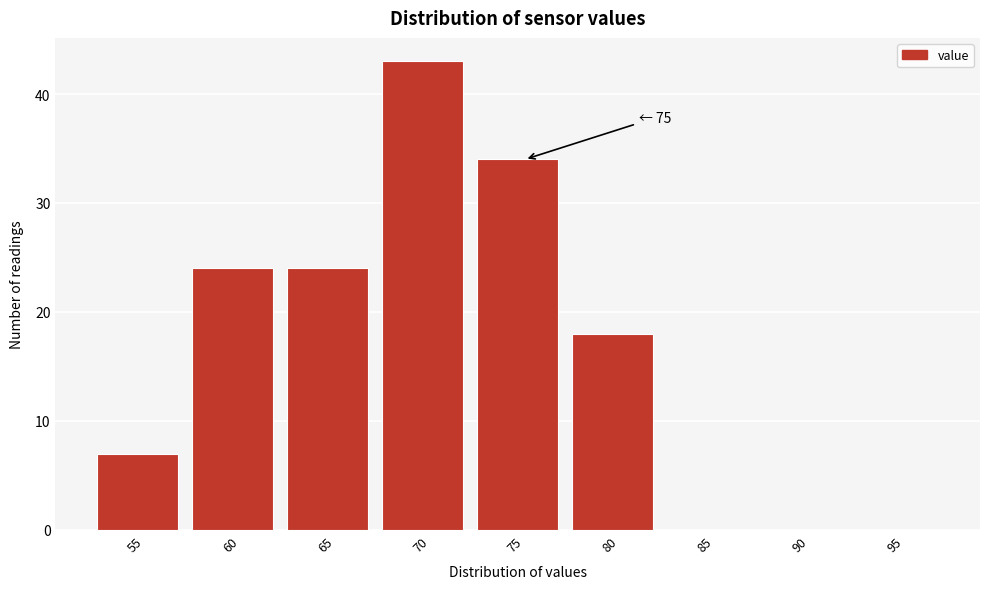

Reading right to left, list all the values displayed in this chart.

95=0	90=0	85=0	80=18	75=34	70=43	65=24	60=24	55=7